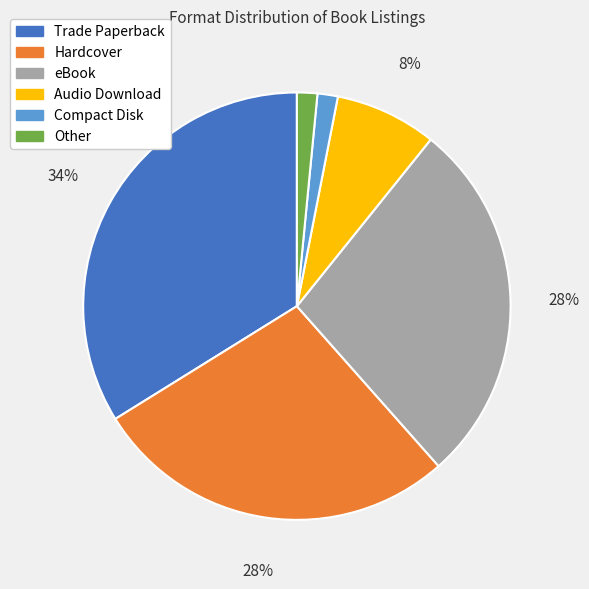

True or false: Hardcover accounts for 28% of the total.

True